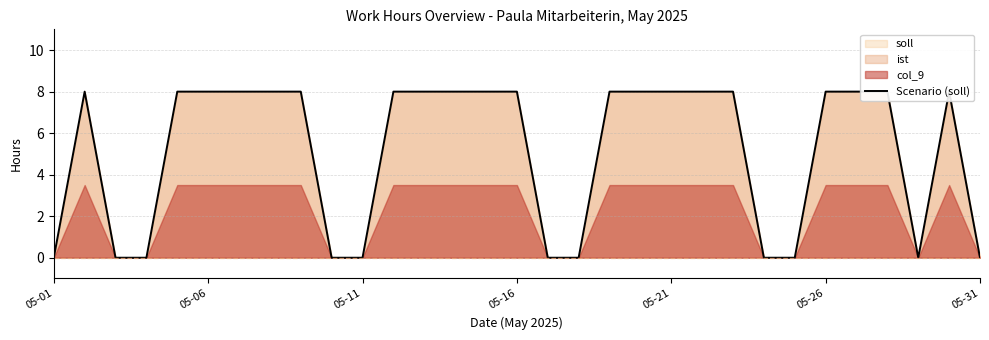

How many values are above zero?

20